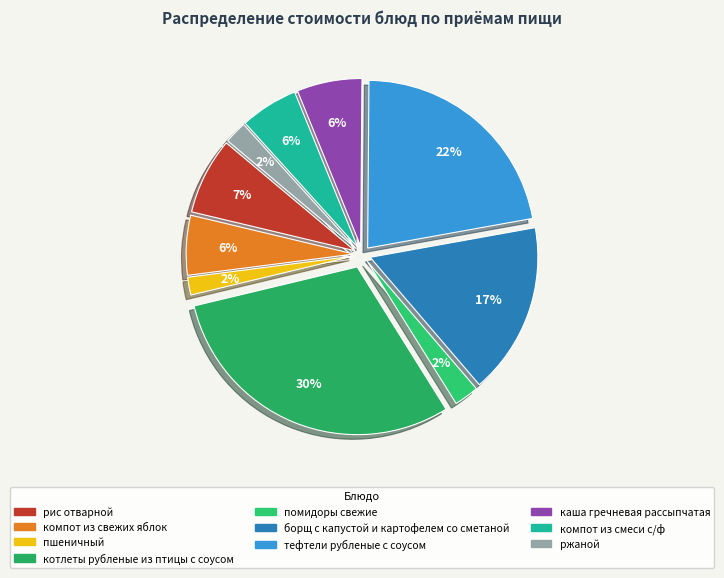

What portion of the pie excludes котлеты рубленые из птицы с соусом?

69.8%